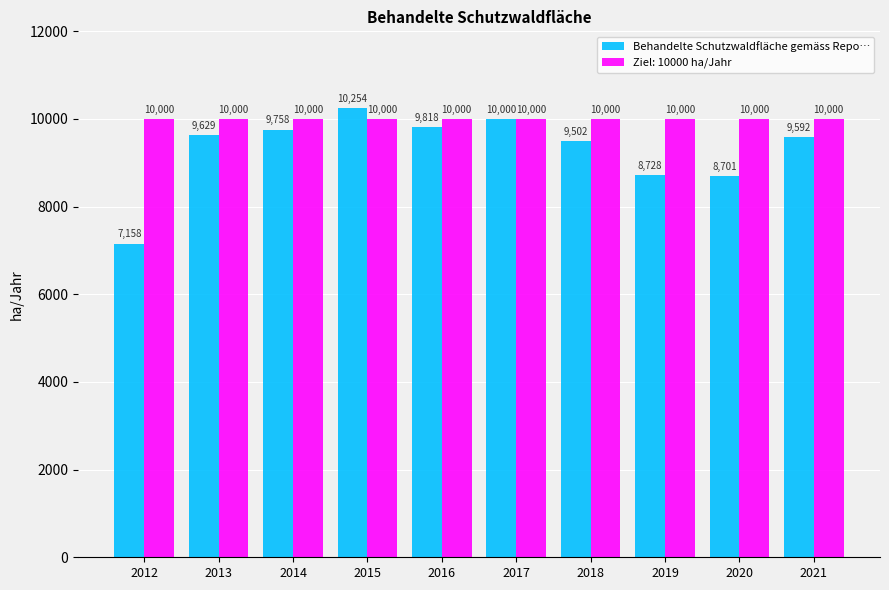

What is the sum of the Ziel: 10000 ha/Jahr values at 2016 and 2017?

20000.0